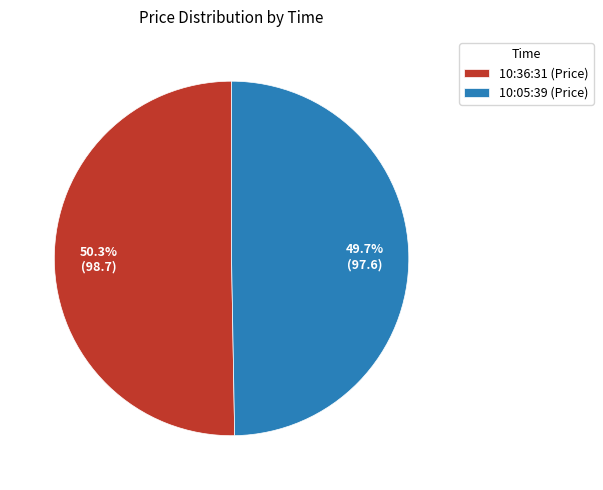

Rank the categories by value from highest to lowest.

10:36:31, 10:05:39